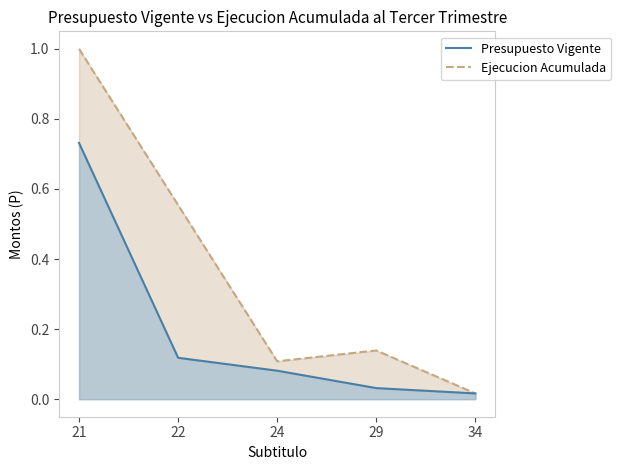

What is the total value across all series at 24?

0.2